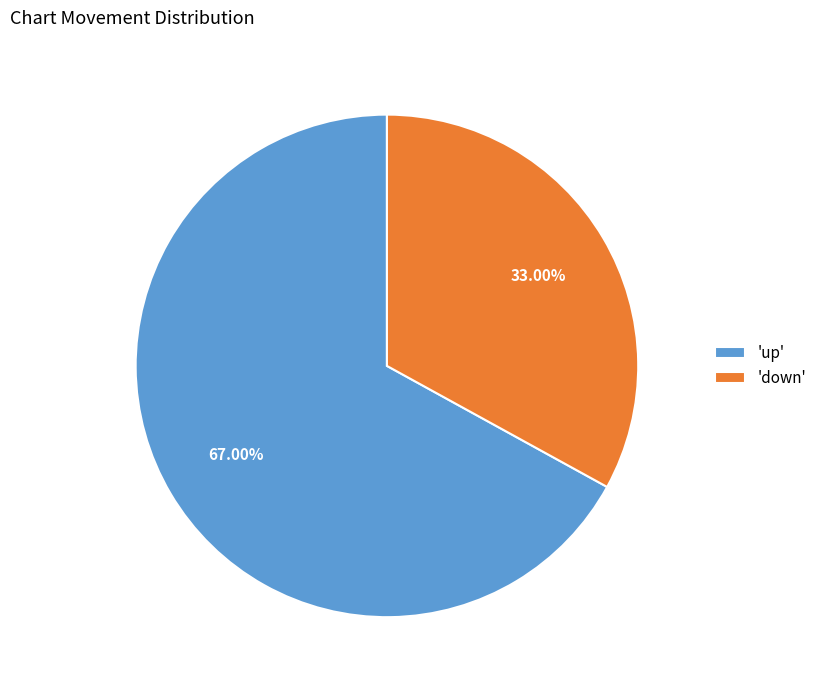

To the nearest percent, what is the average slice percentage?

50%